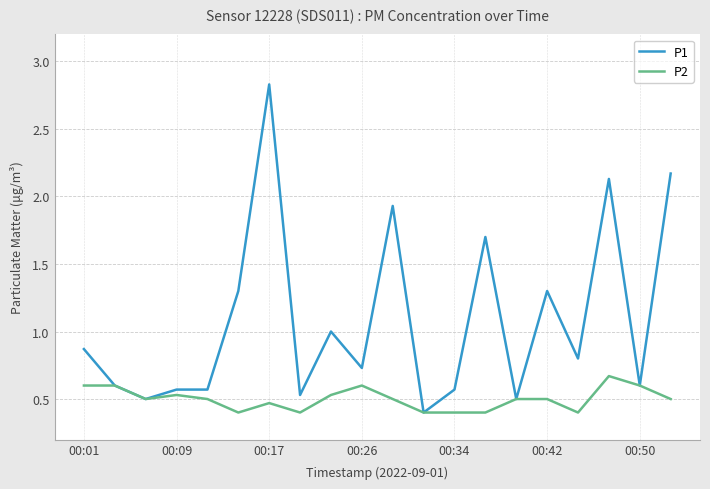

What is the smallest value displayed?

0.4